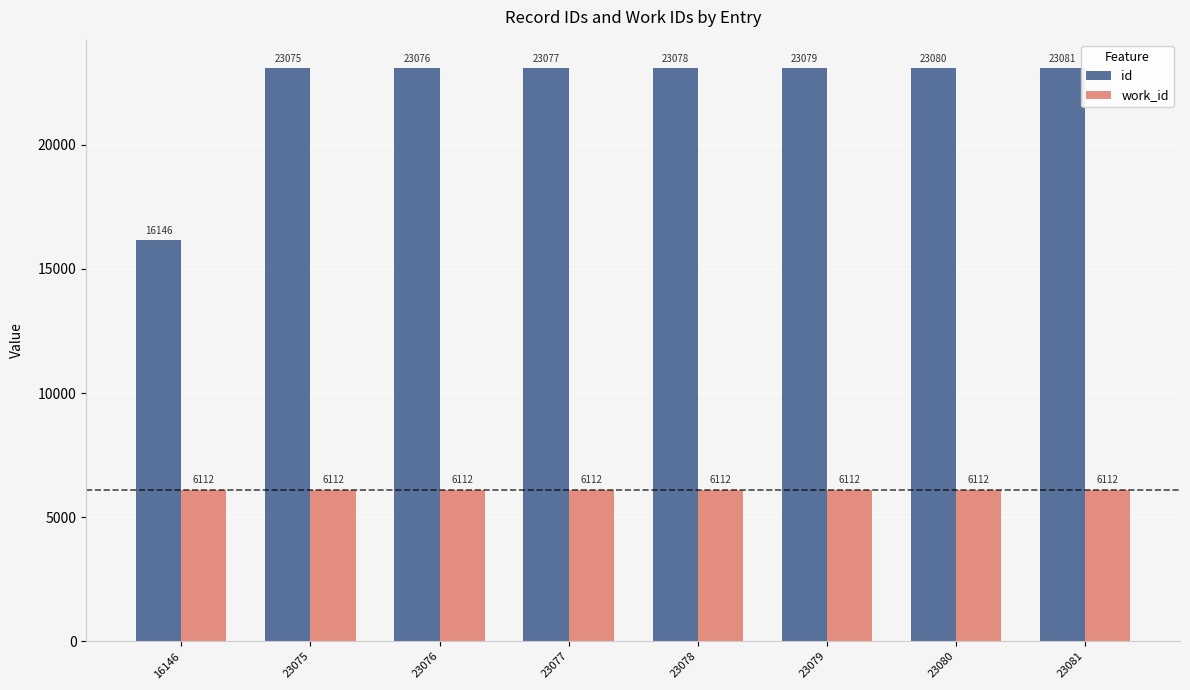

What is the total value across all series at 23080?

29192